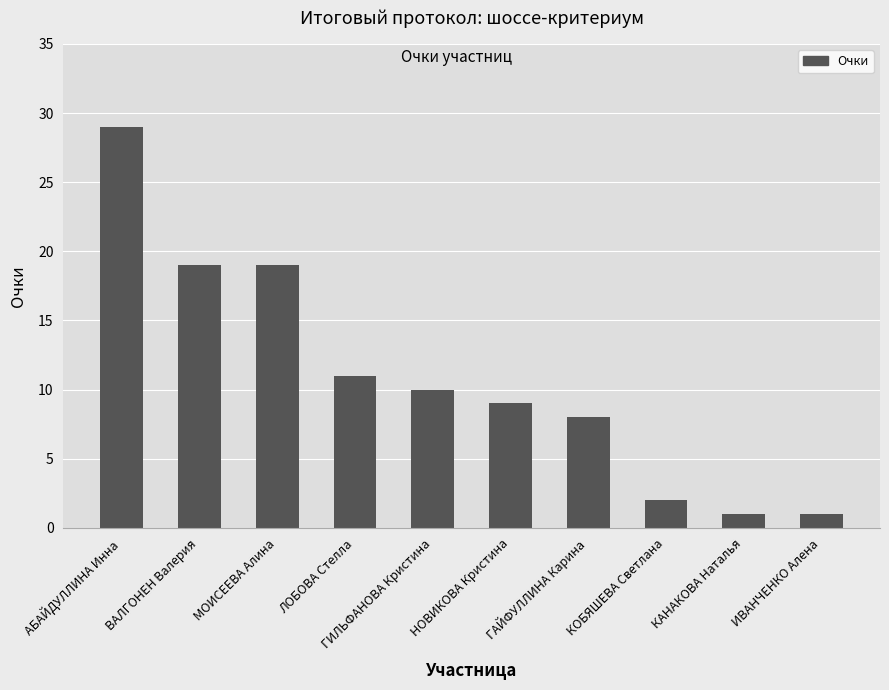

How many data points are less than 10?

5